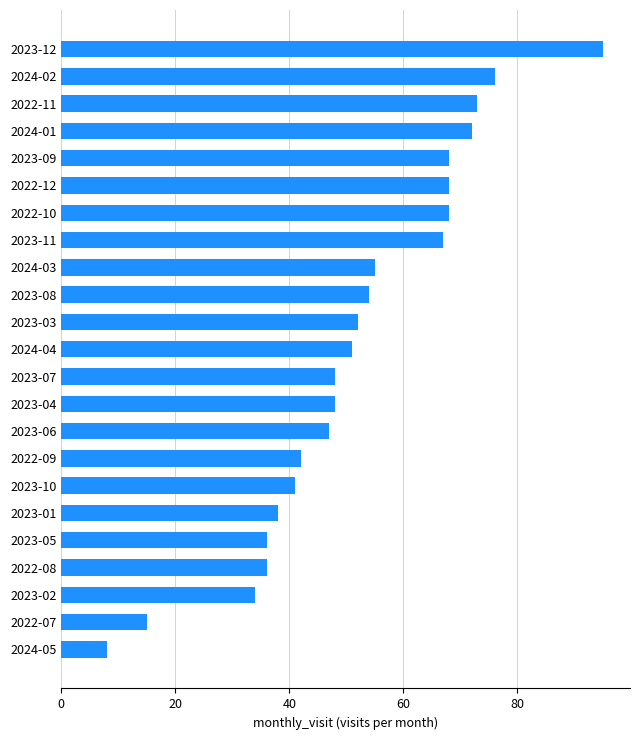

Which label corresponds to the smallest value in the chart?

2024-05